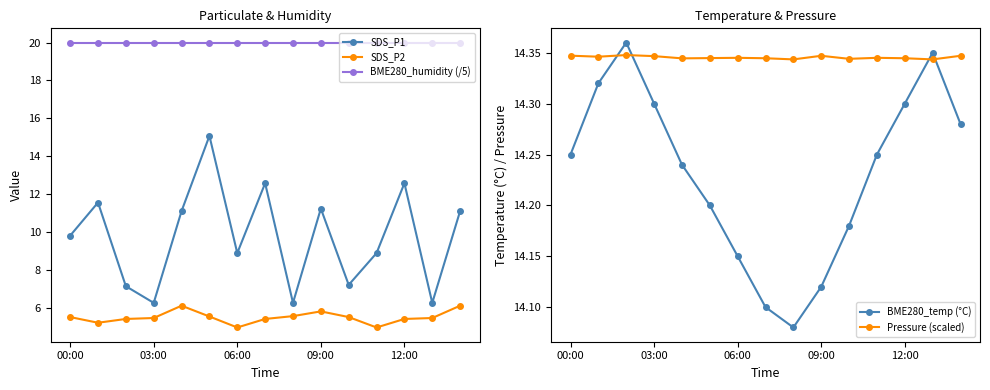

What position from the right is 14?

1